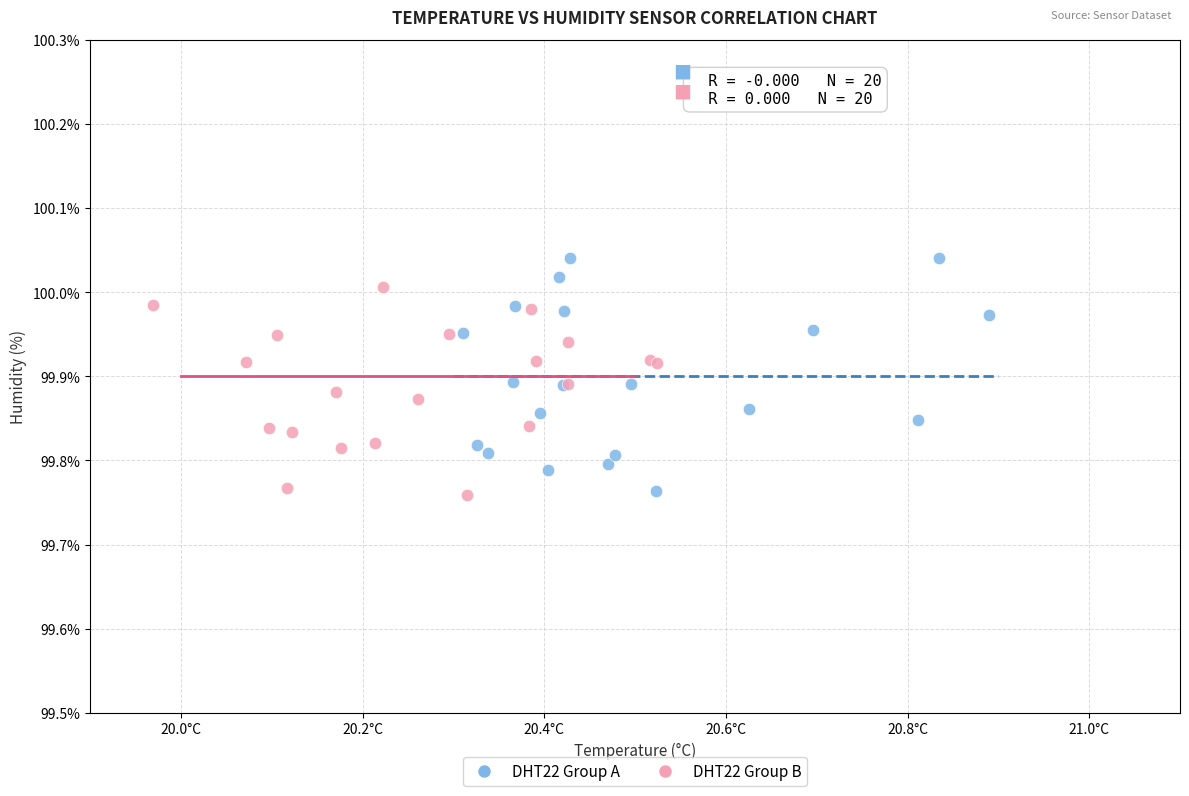

Which series contains the highest Y value?

DHT22 Group A